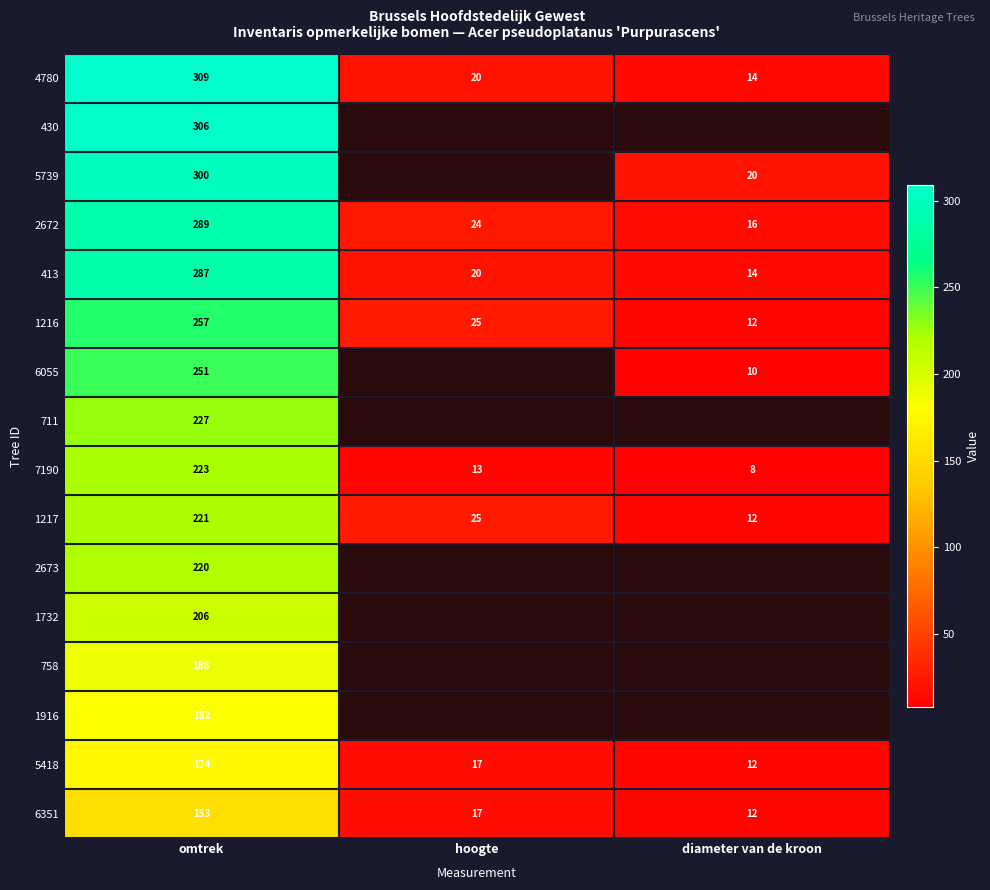

Is it true that 5739 equals 9.1 at diameter van de kroon?

False